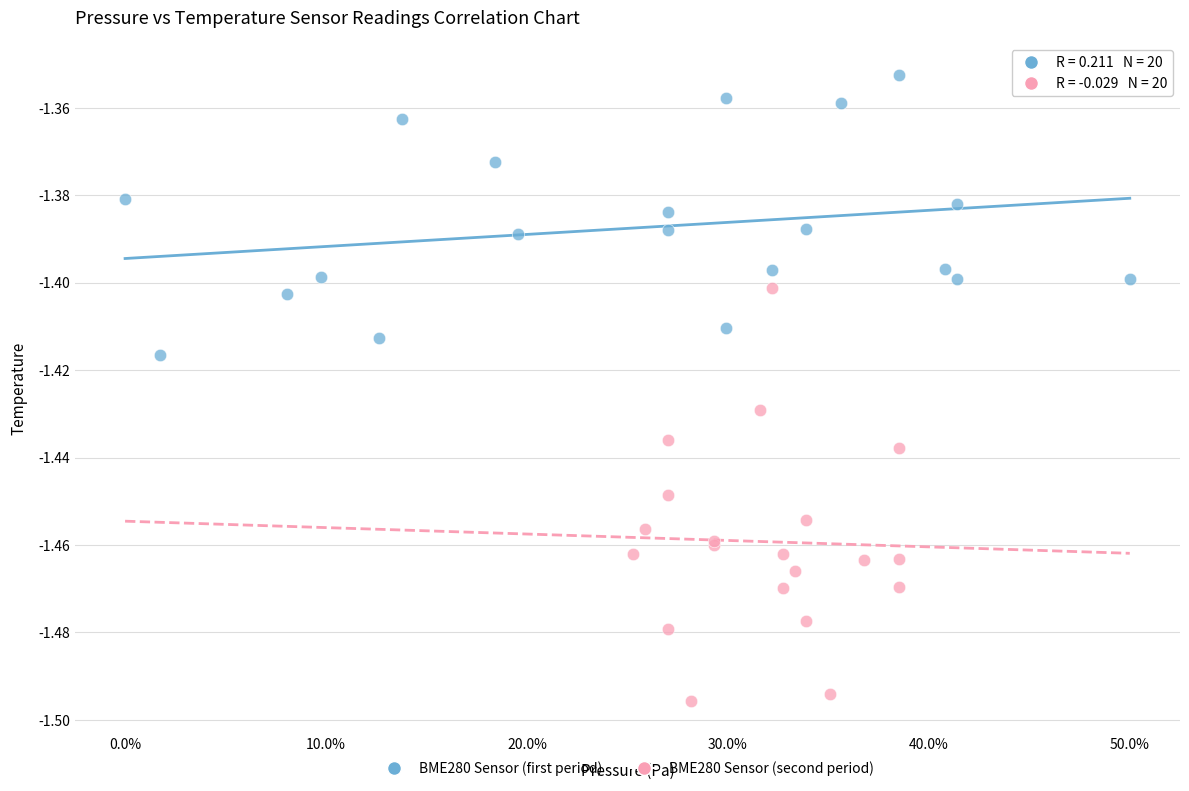

Which series reaches the minimum Y coordinate?

BME280 Sensor (second period)